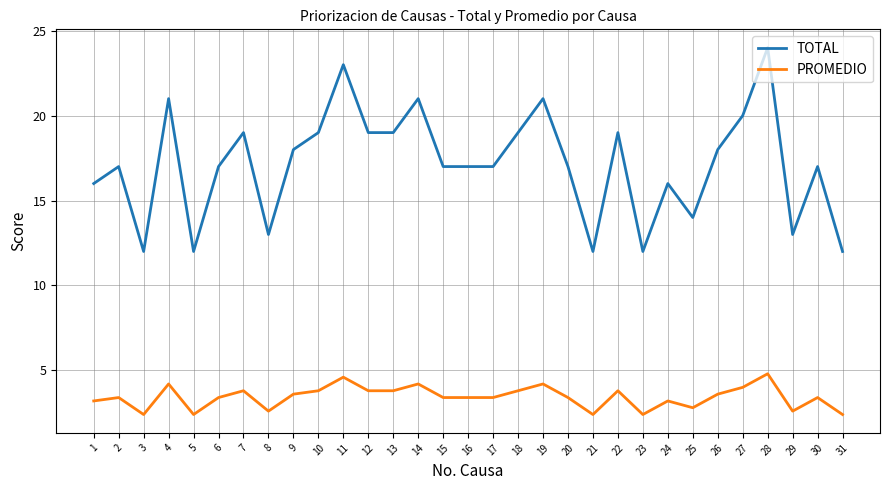

What is the total value across all series at 9?

21.6